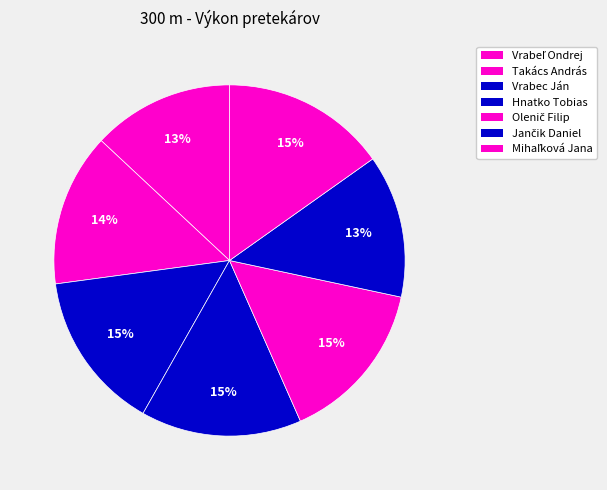

The Mihaľková Jana slice represents 22% of the pie. True or false?

False